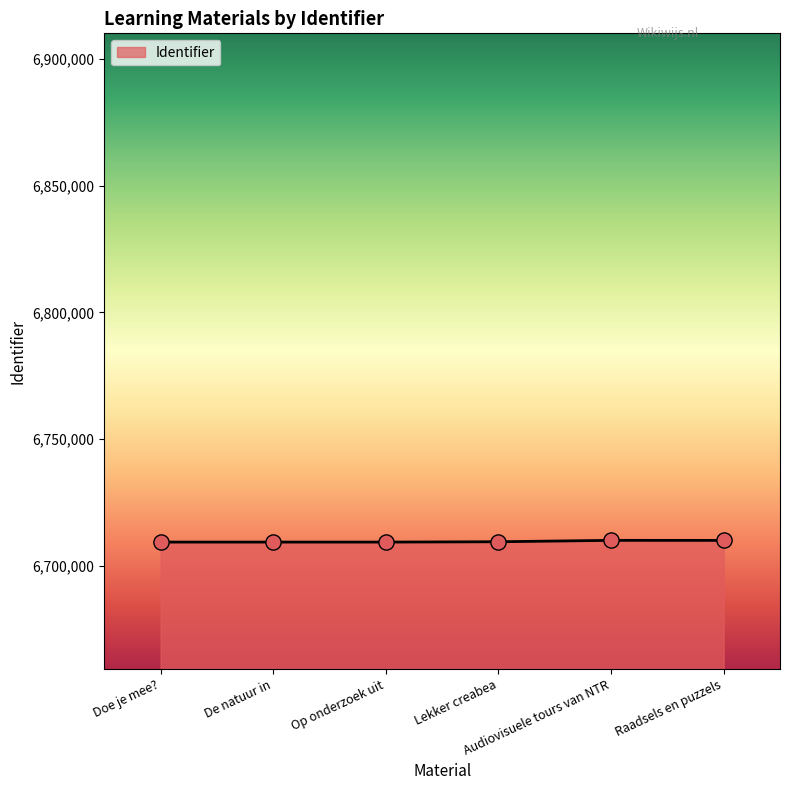

What is the average value?

6709617